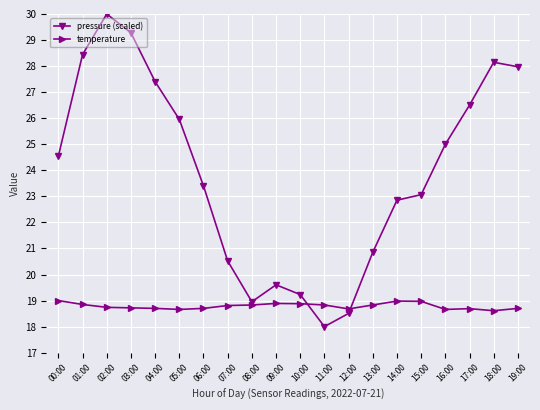

At 05:00, list the series in order from smallest to largest.

temperature, pressure (scaled)